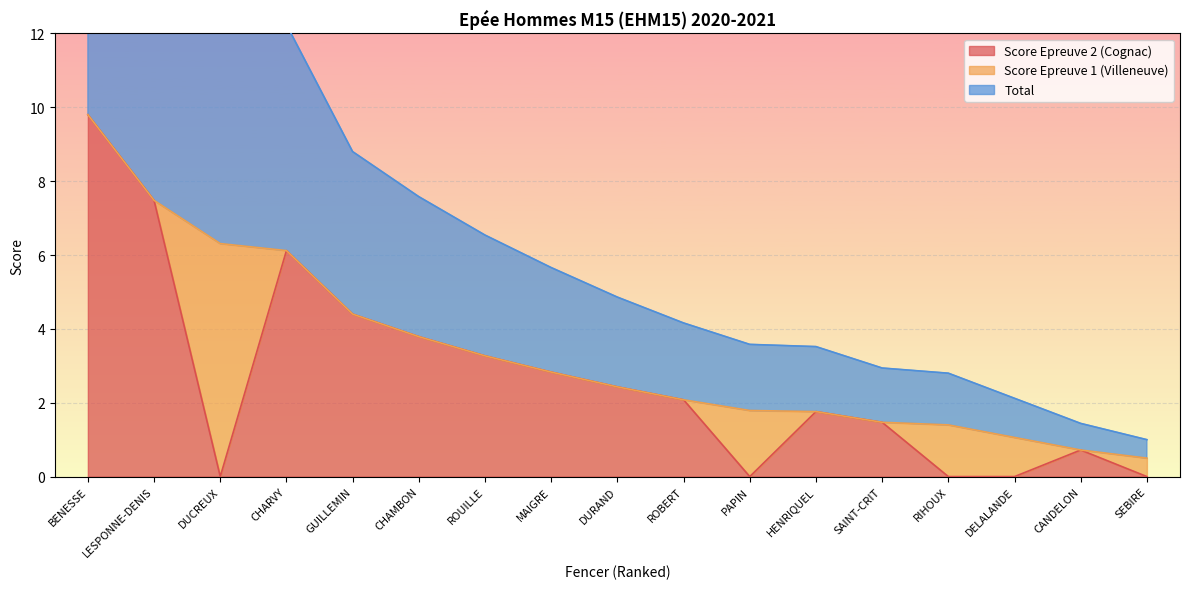

What is the highest value of the Score Epreuve 2 (Cognac) series?

9.8